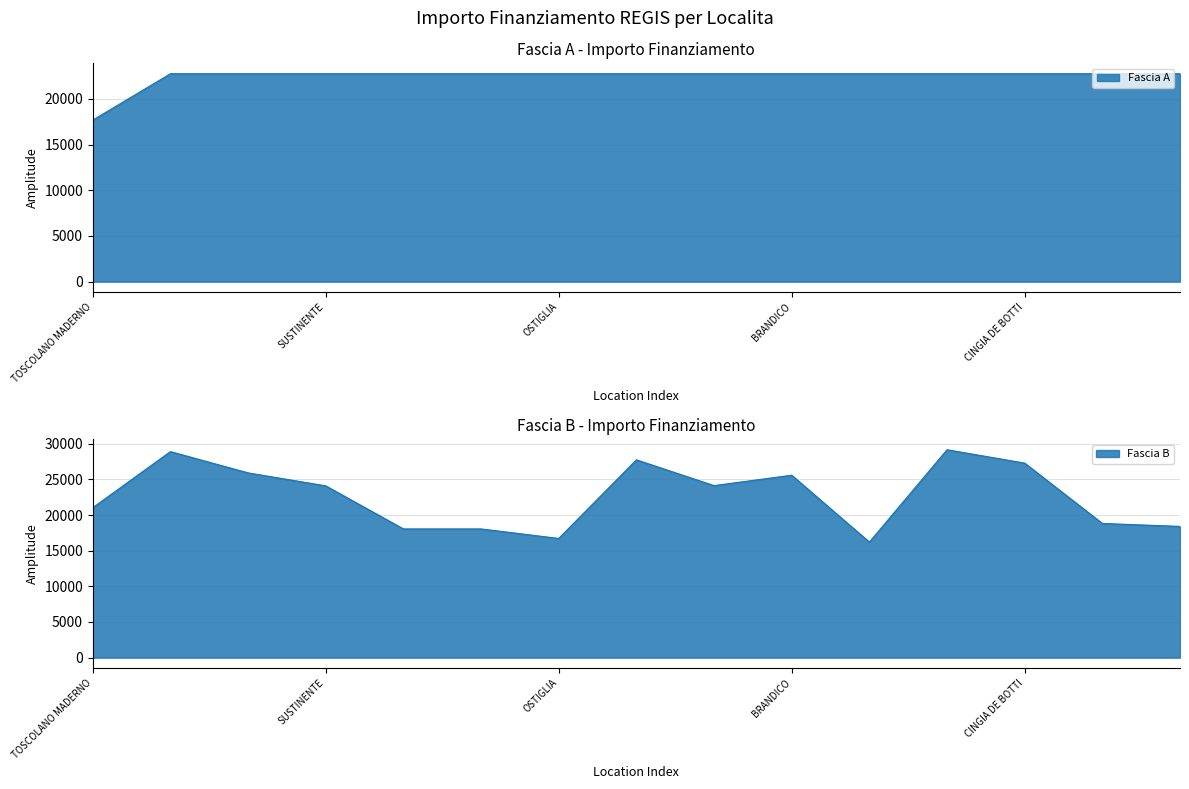

What is the average value?

22411.7